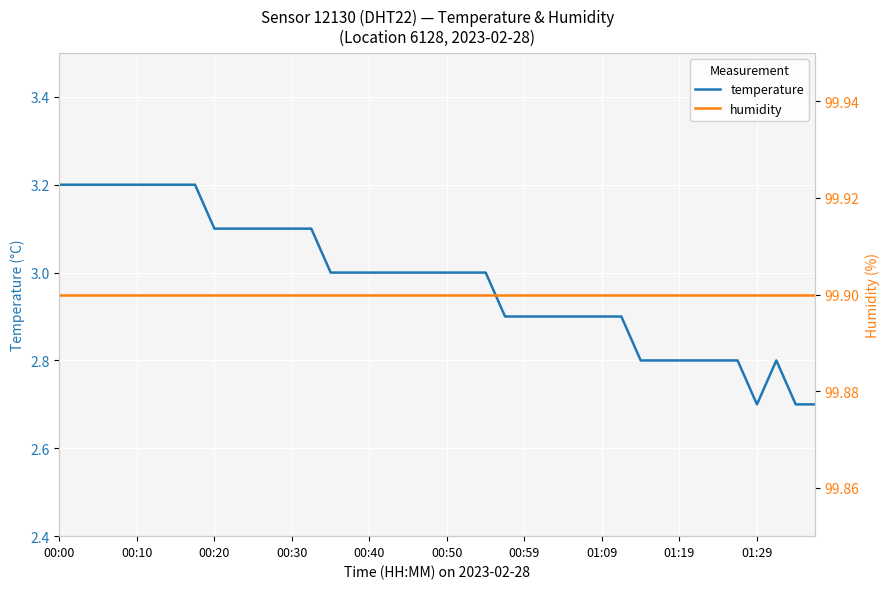

Rank the series by their maximum value, from lowest to highest.

temperature, humidity